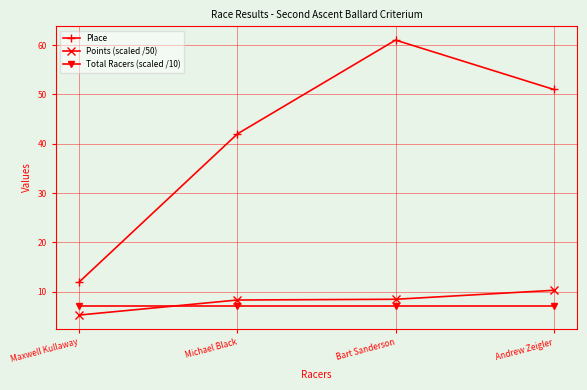

At Andrew Zeigler, list the series in order from smallest to largest.

Total Racers (scaled /10), Points (scaled /50), Place